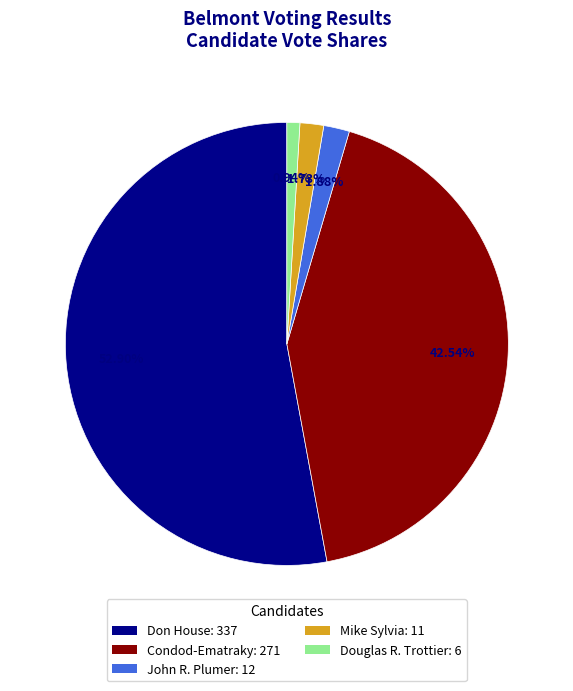

True or false: John R. Plumer accounts for 2% of the total.

True